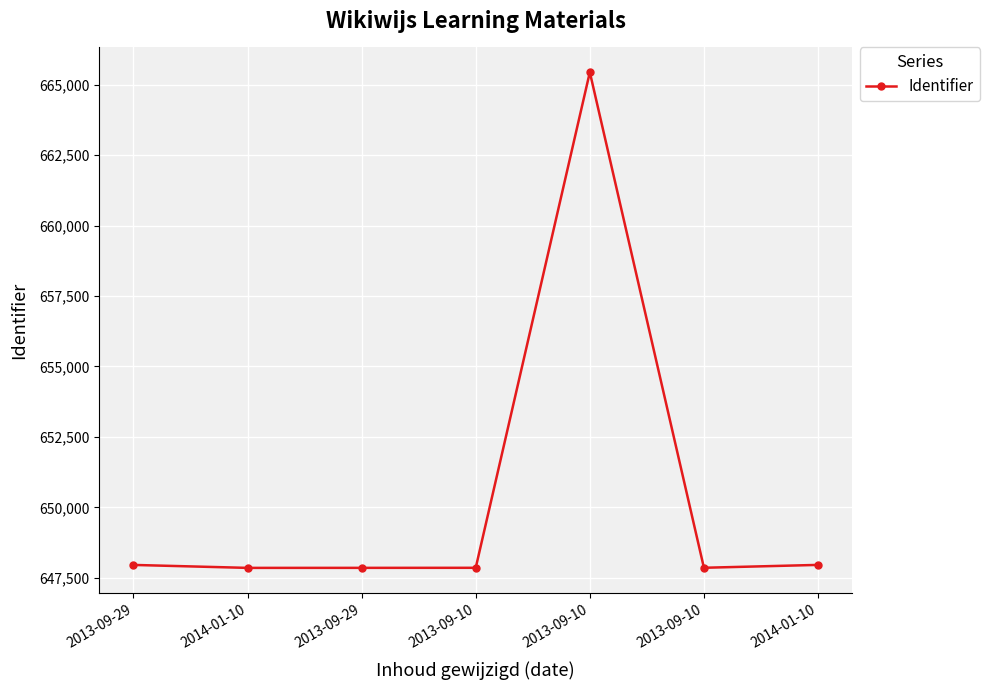

Reading left to right, list all the values displayed in this chart.

2013-09-29=647954	2014-01-10=647849	2013-09-29=647850	2013-09-10=647852	2013-09-10=665447	2013-09-10=647853	2014-01-10=647955